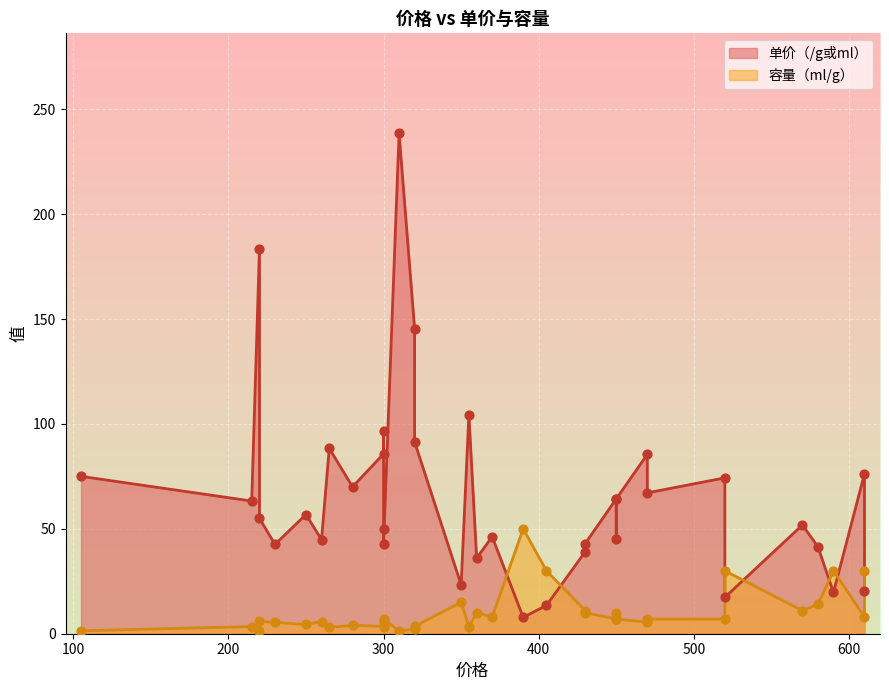

Which series contains the highest Y value?

单价（/g或ml）